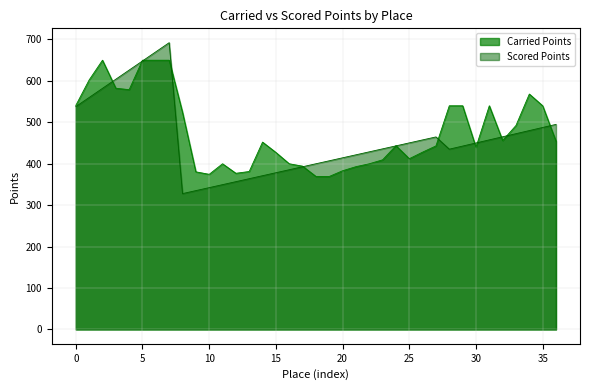

Which series has the widest spread of values?

Scored Points